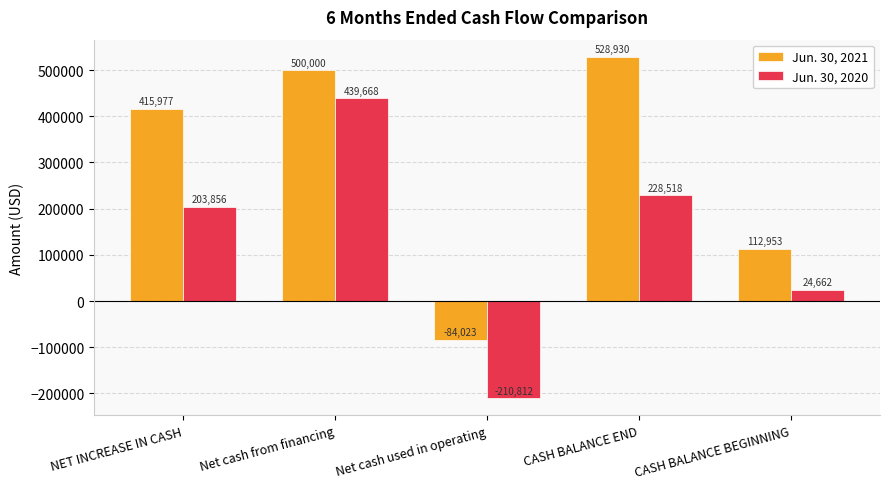

Which series has the largest range (max minus min)?

Jun. 30, 2020